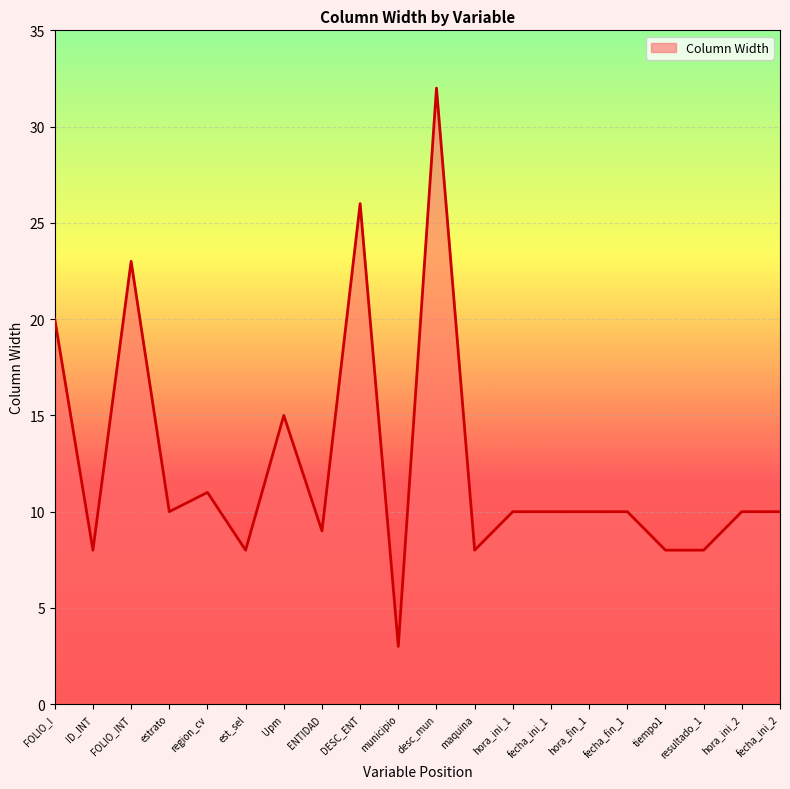

What position from the left is DESC_ENT?

9